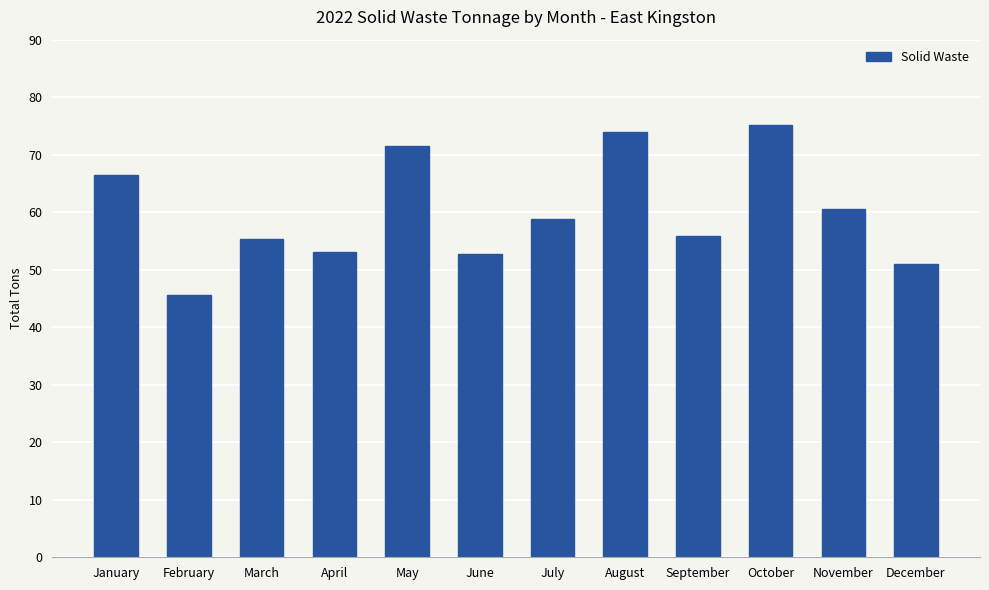

What is the value of the 10th bar from the left?

75.2